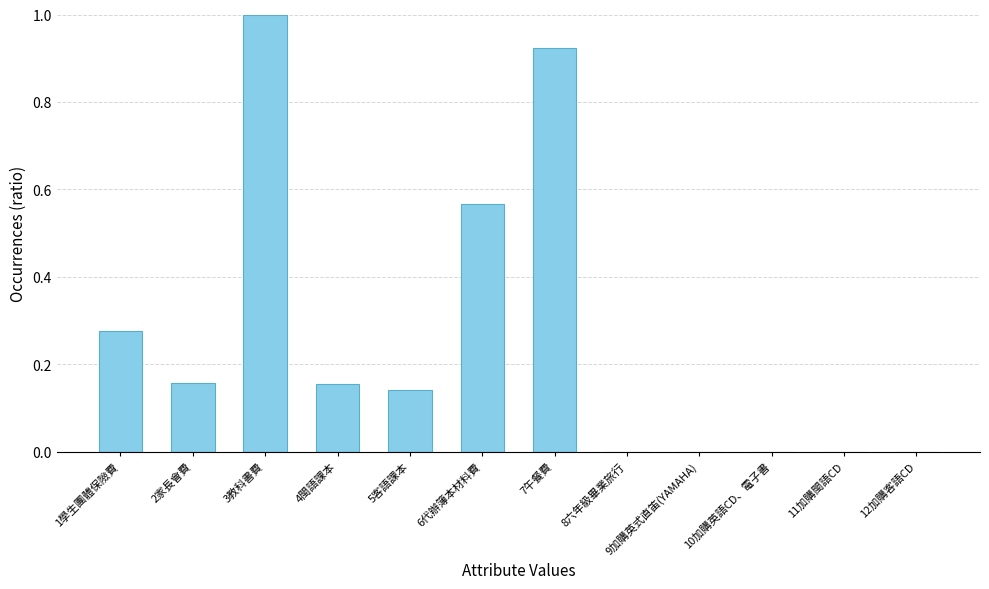

What is the greatest value displayed?

1.0